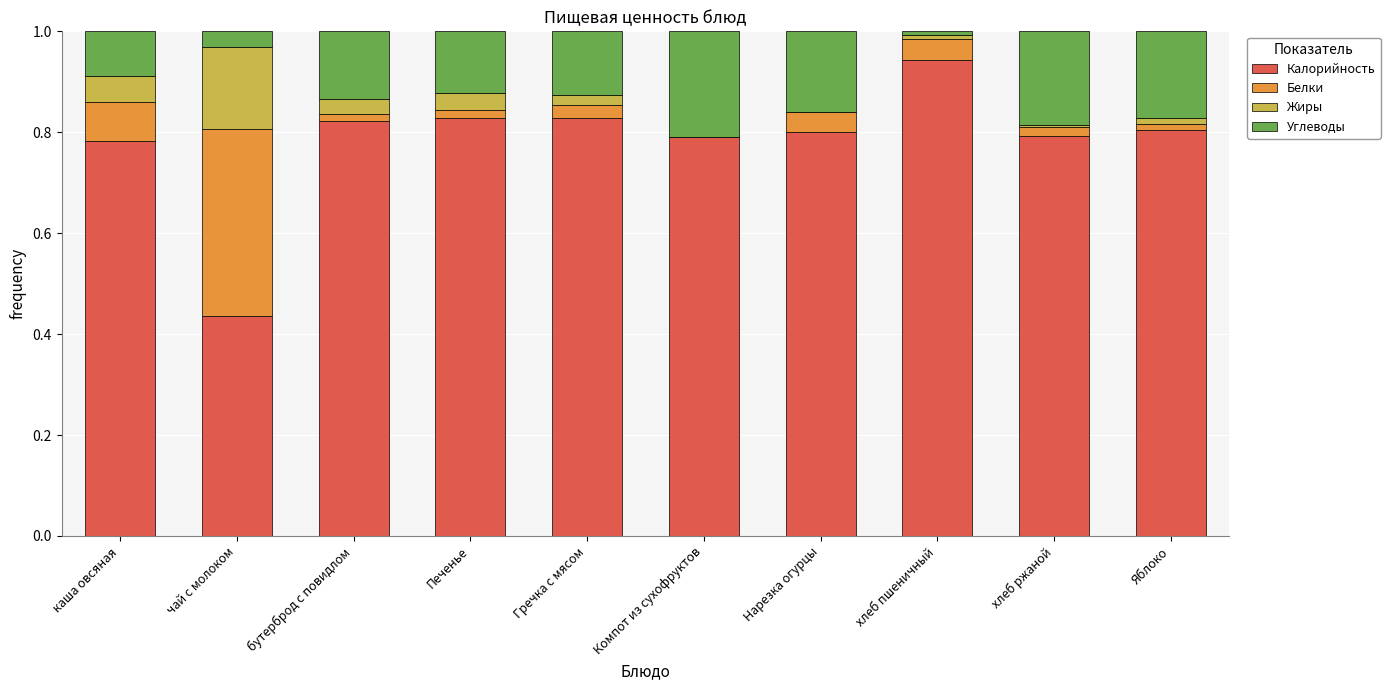

Are the bars horizontal?

No